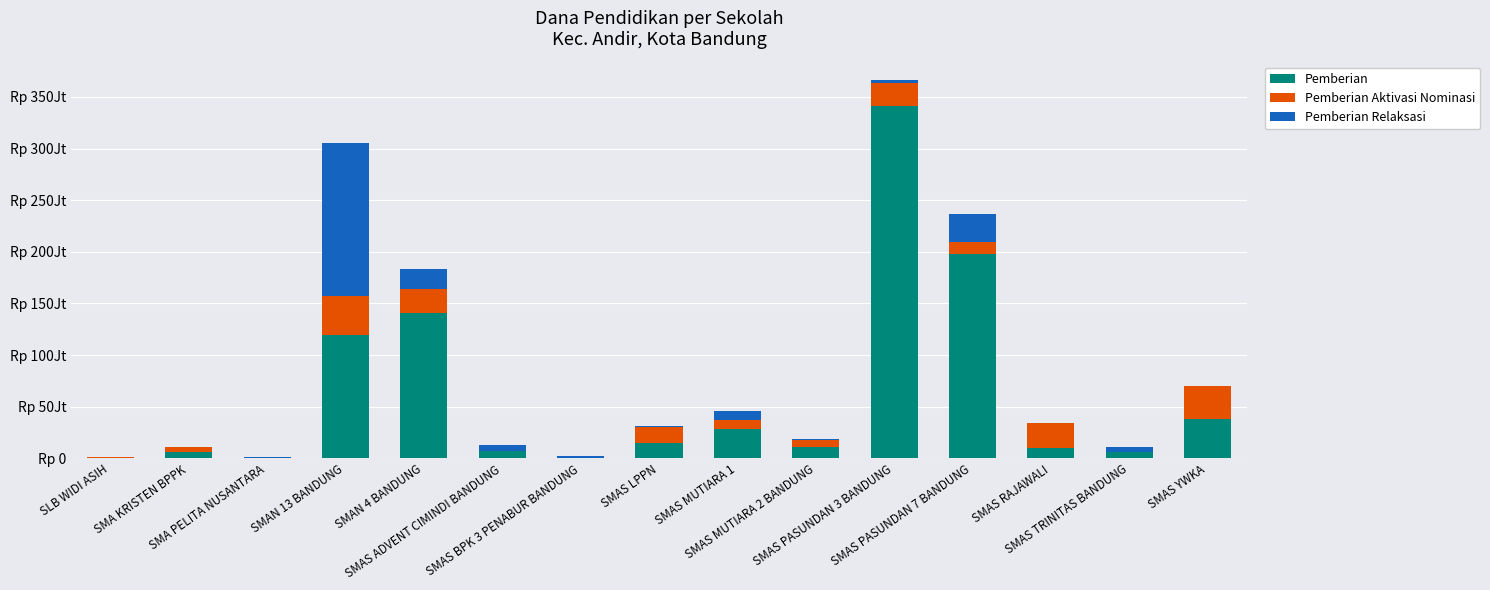

What is the difference between the second highest and second lowest values in the Pemberian series?

197500000